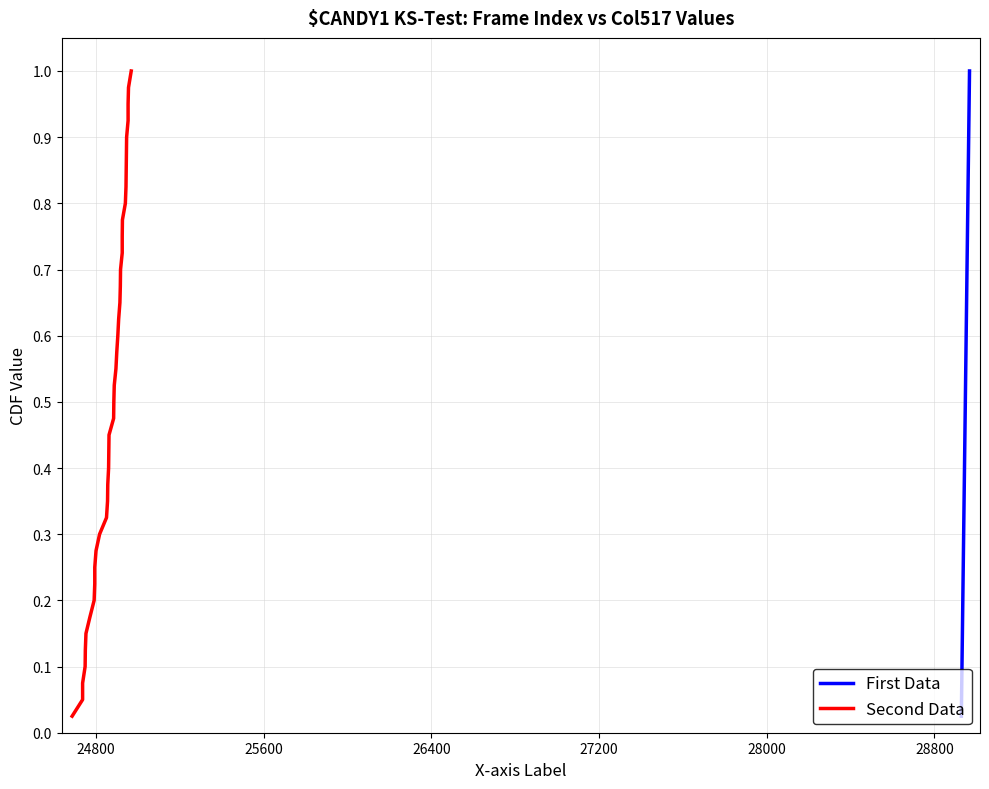

Is this an area chart (filled region under the line)?

No